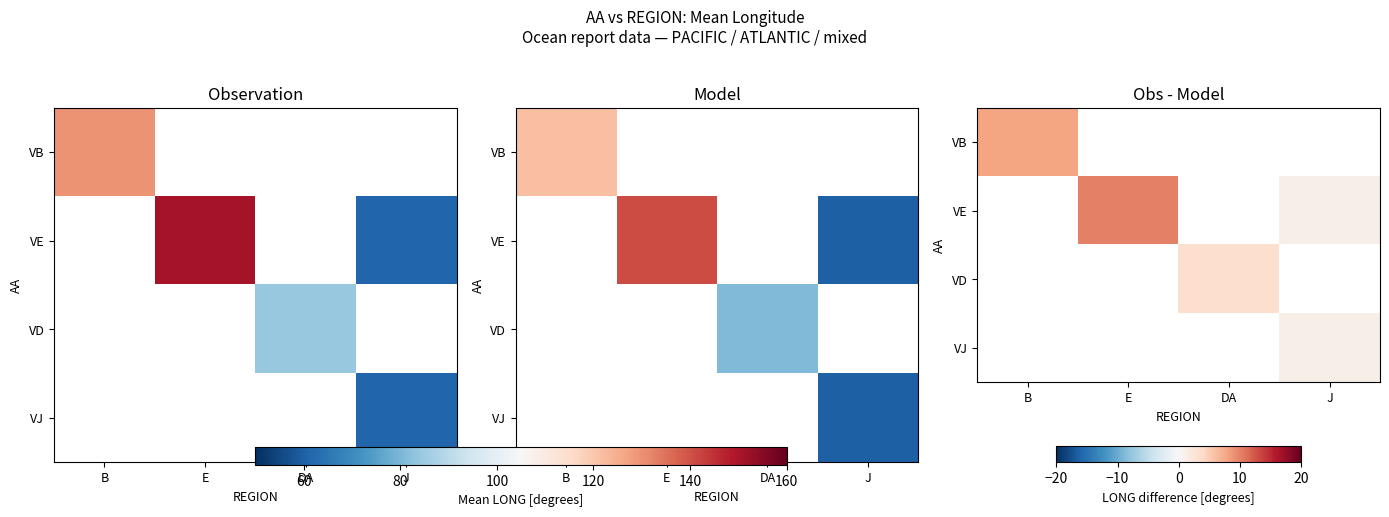

What is the smallest value displayed?

1.1